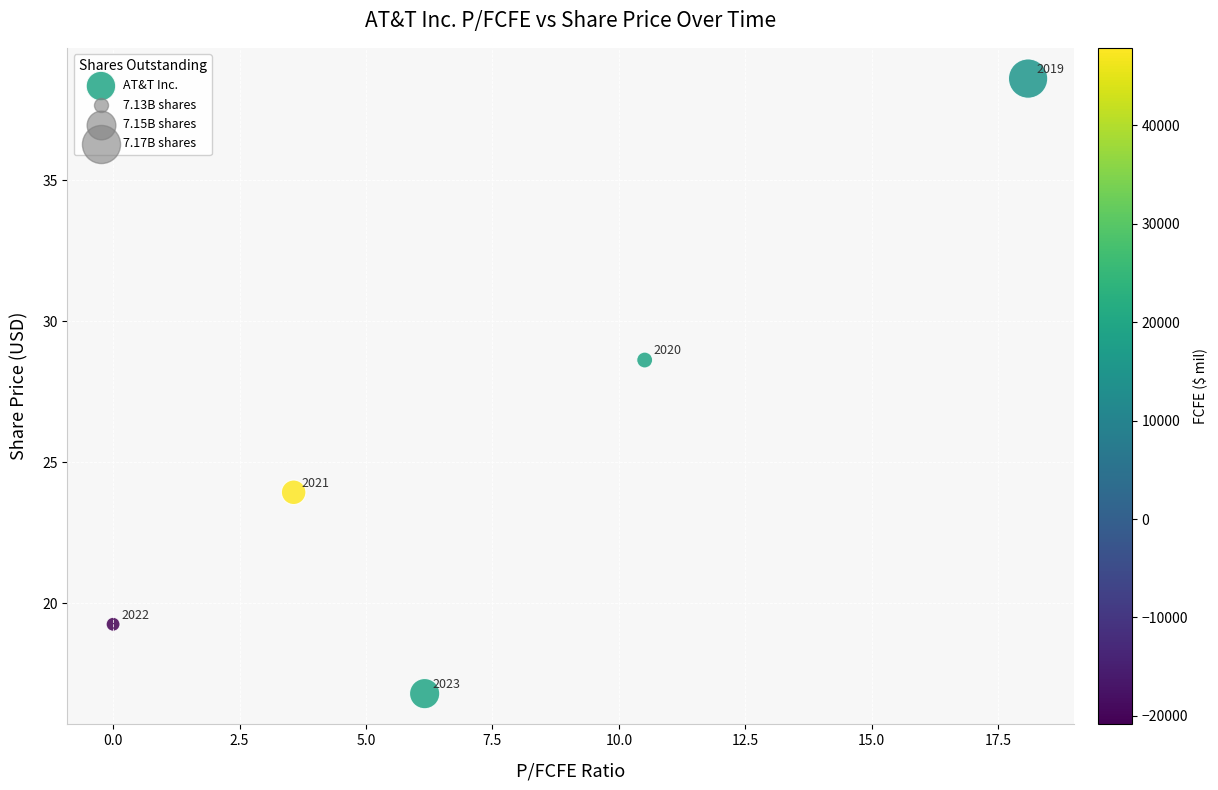

What Y value in the scatter plot is closest to 27?

28.6